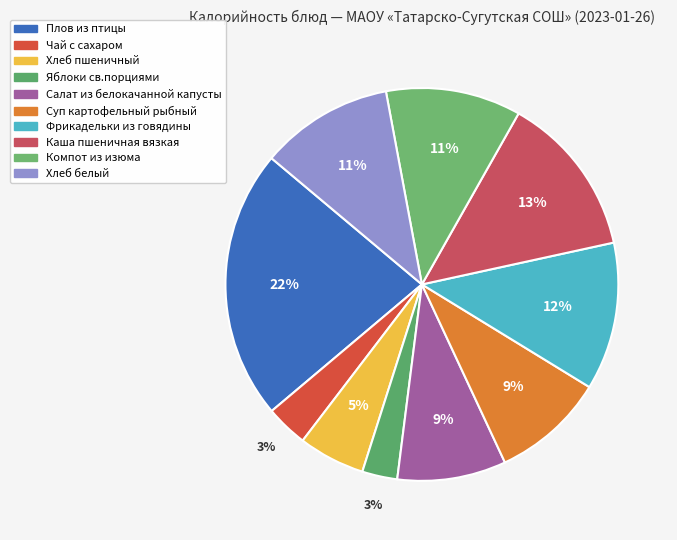

Is it true that Компот из изюма is 11% of the pie?

True